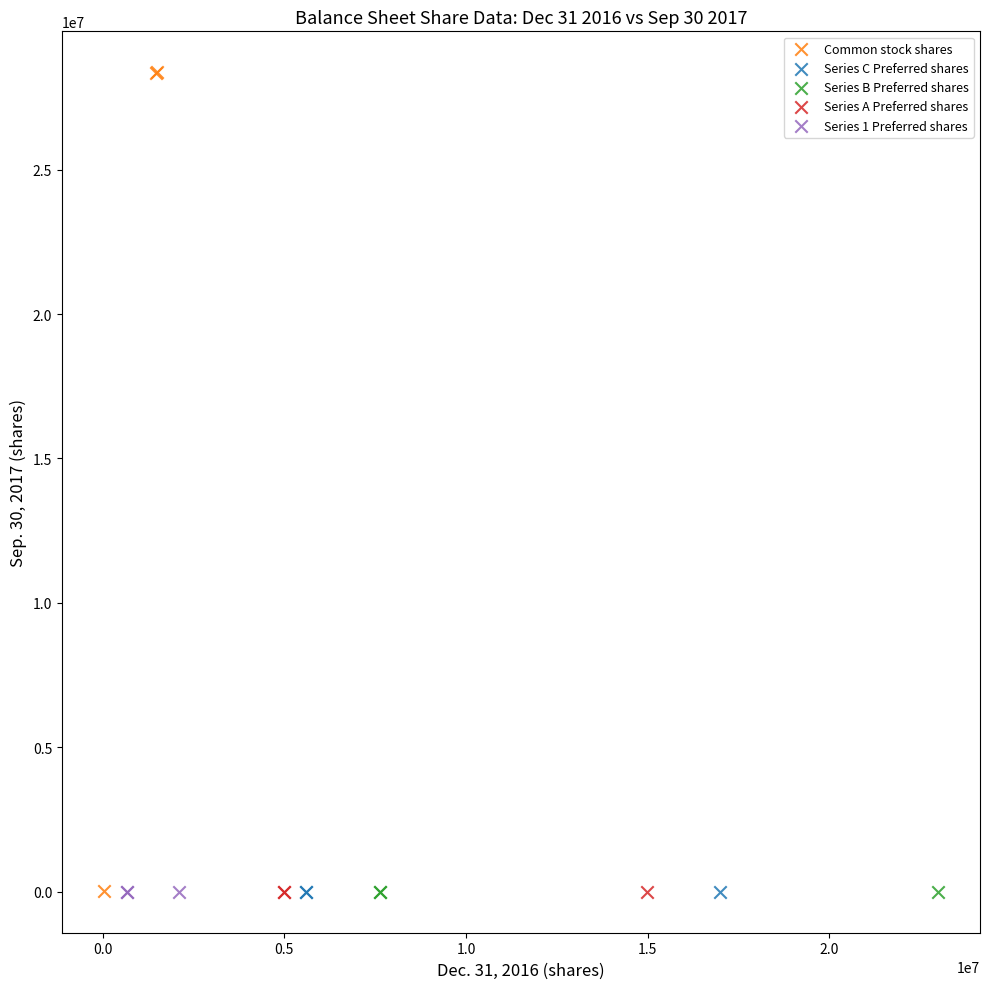

Which series contains the highest Y value?

Common stock shares